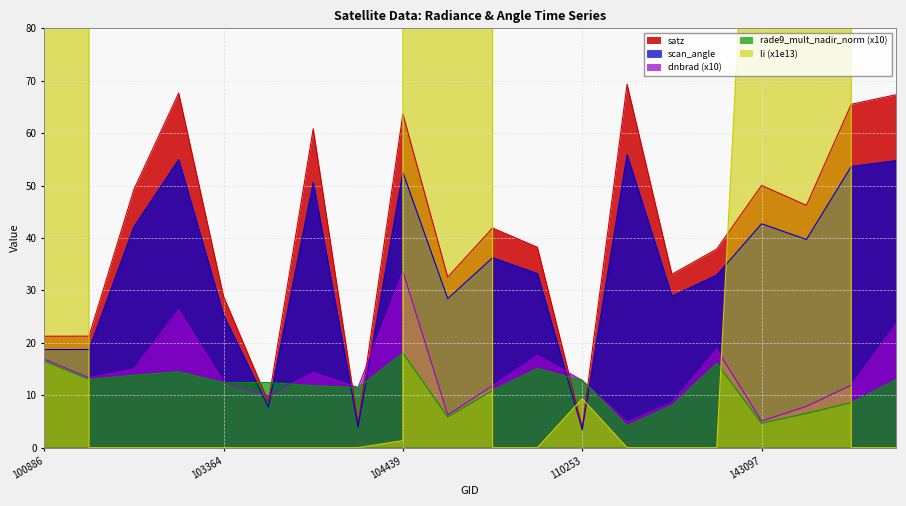

True or false: satz and scan_angle cross at least once.

False